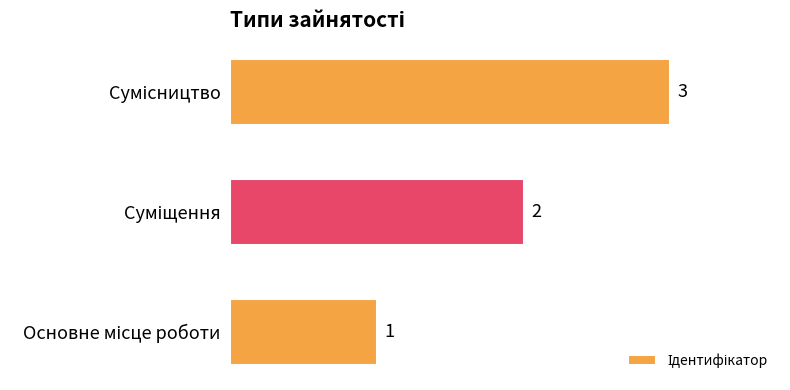

Count the values in the range 1 to 3.

3